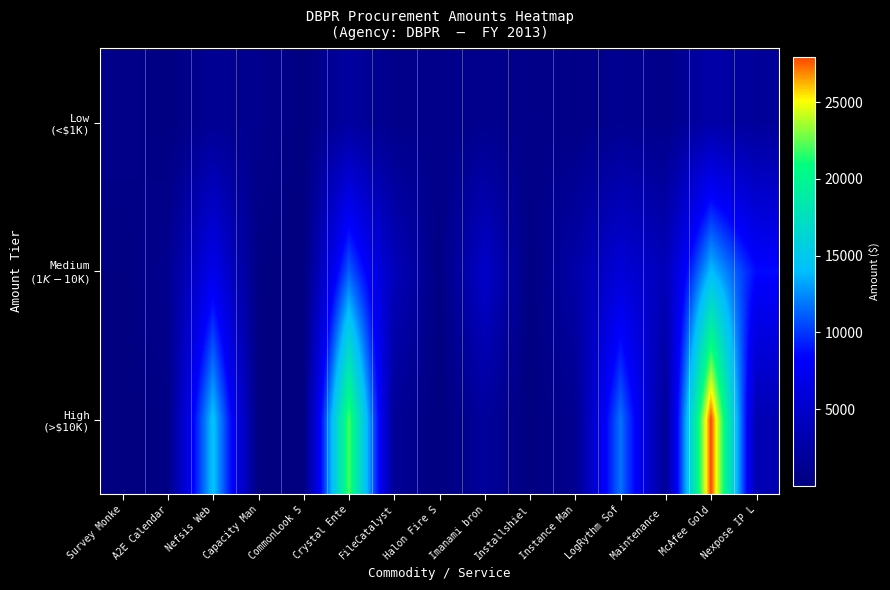

List the series in order of their peak value, lowest first.

Low (<$1K), Medium ($1K-$10K), High (>$10K)